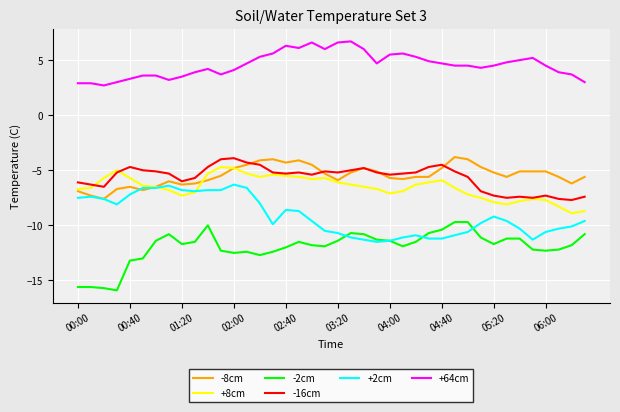

How many values in the +8cm series exceed -6?

14